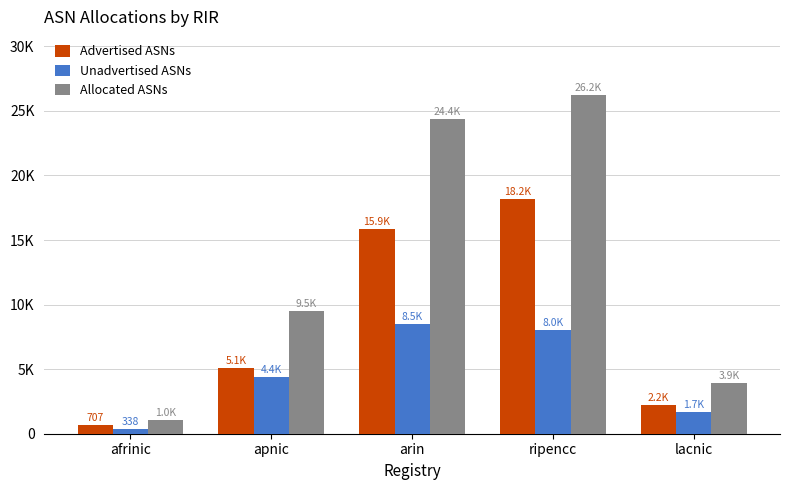

What is the label of the 4th bar from the right?

apnic